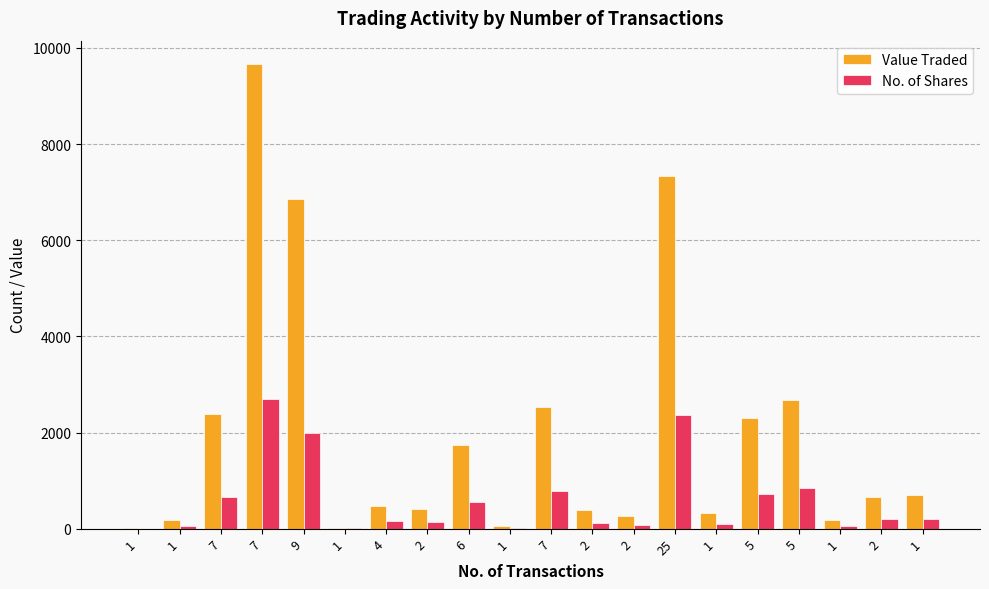

What is the difference between the Value Traded values at 7 and 2?

2108